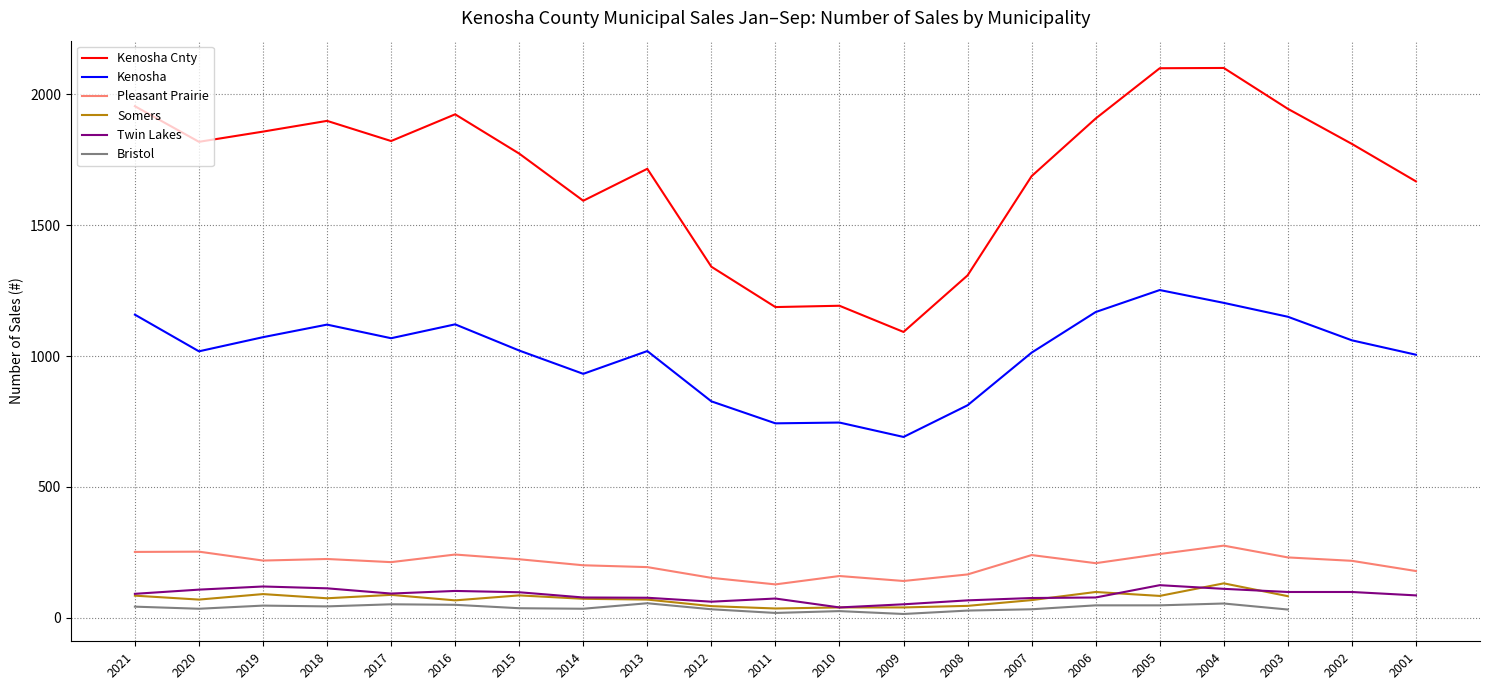

Where is the first local minimum for Pleasant Prairie?

2019